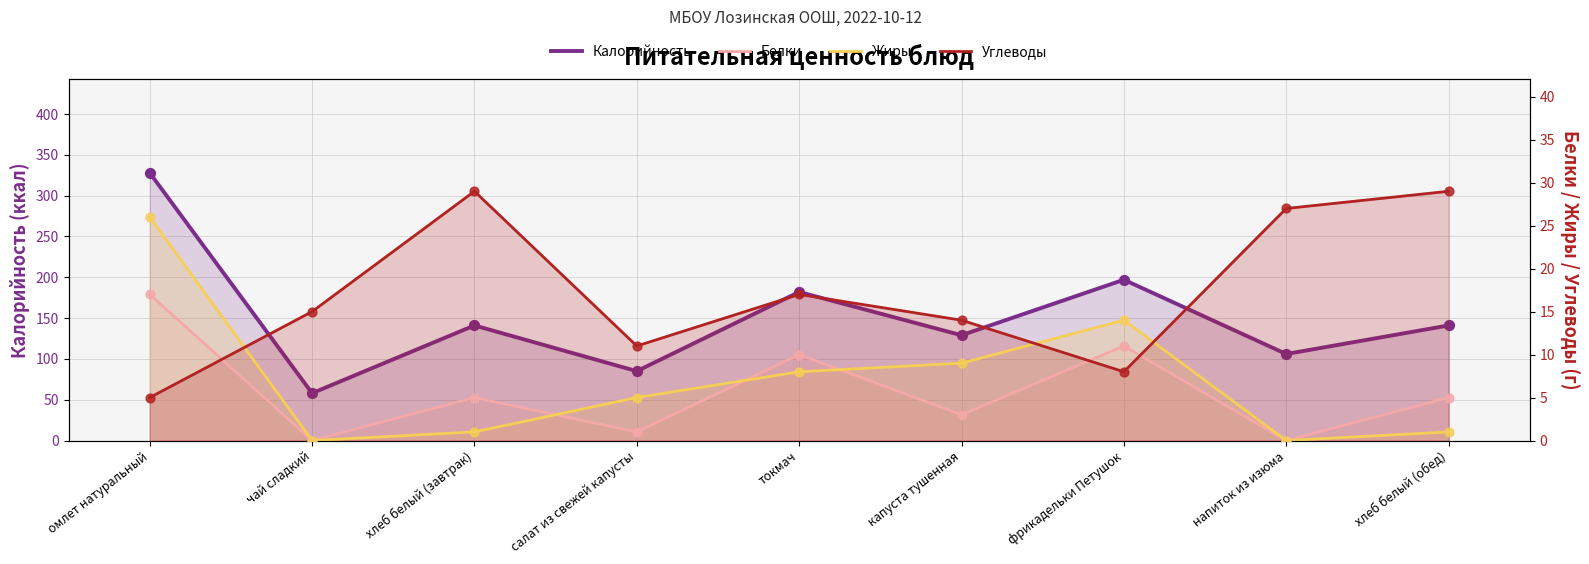

Which series reaches the minimum Y coordinate?

Белки